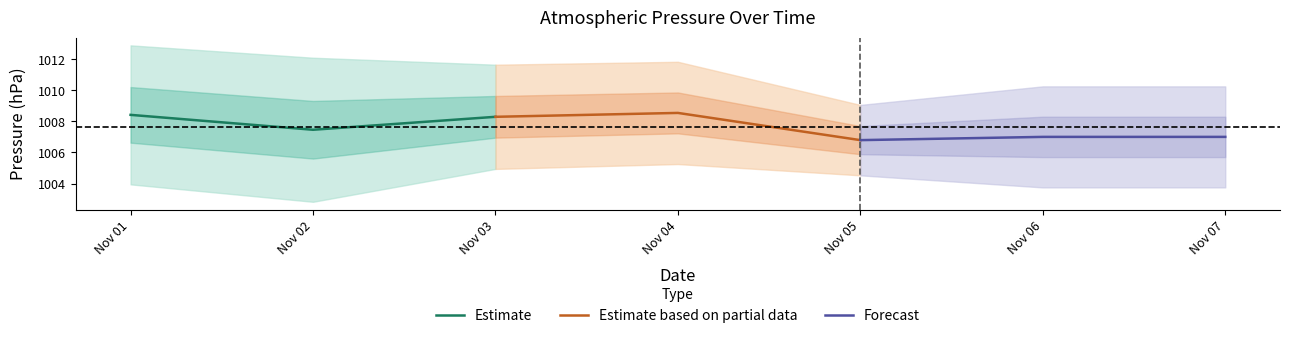

At which label does Estimate reach its peak?

Nov 01